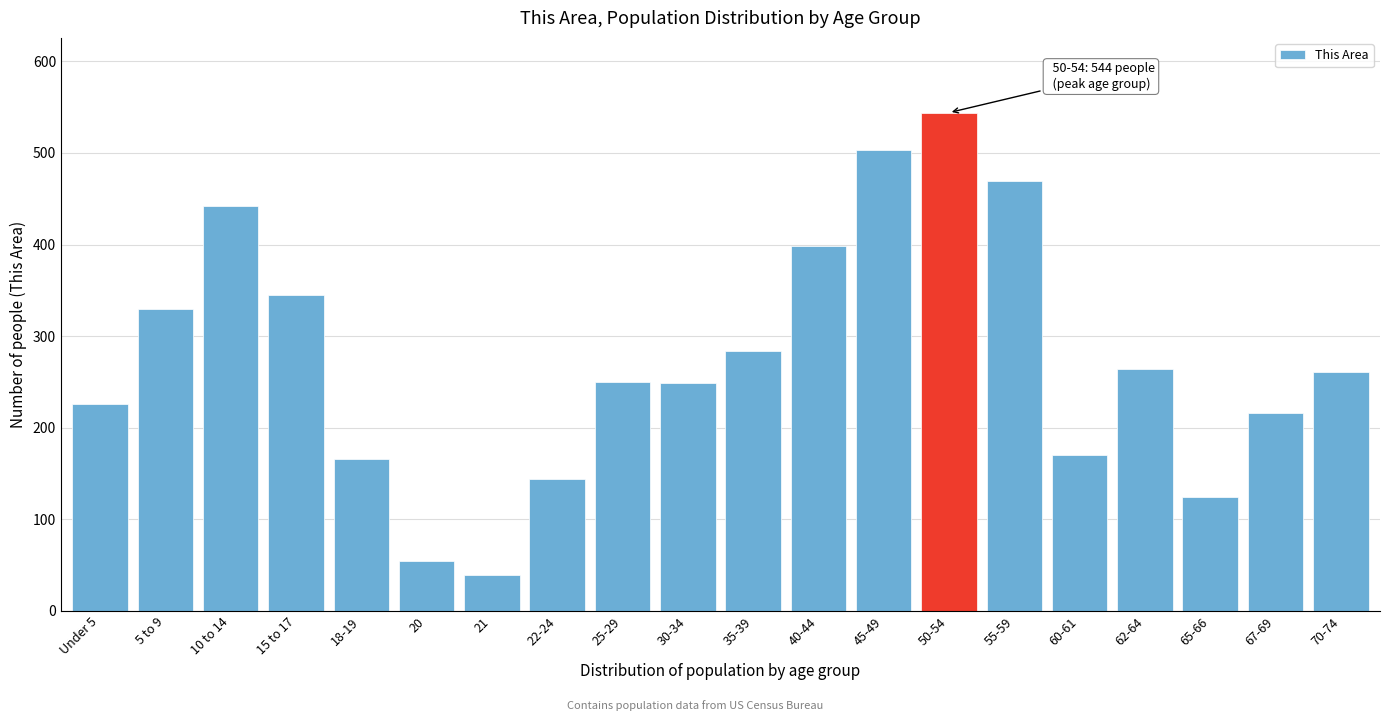

What is the value of the 13th bar from the left?

503